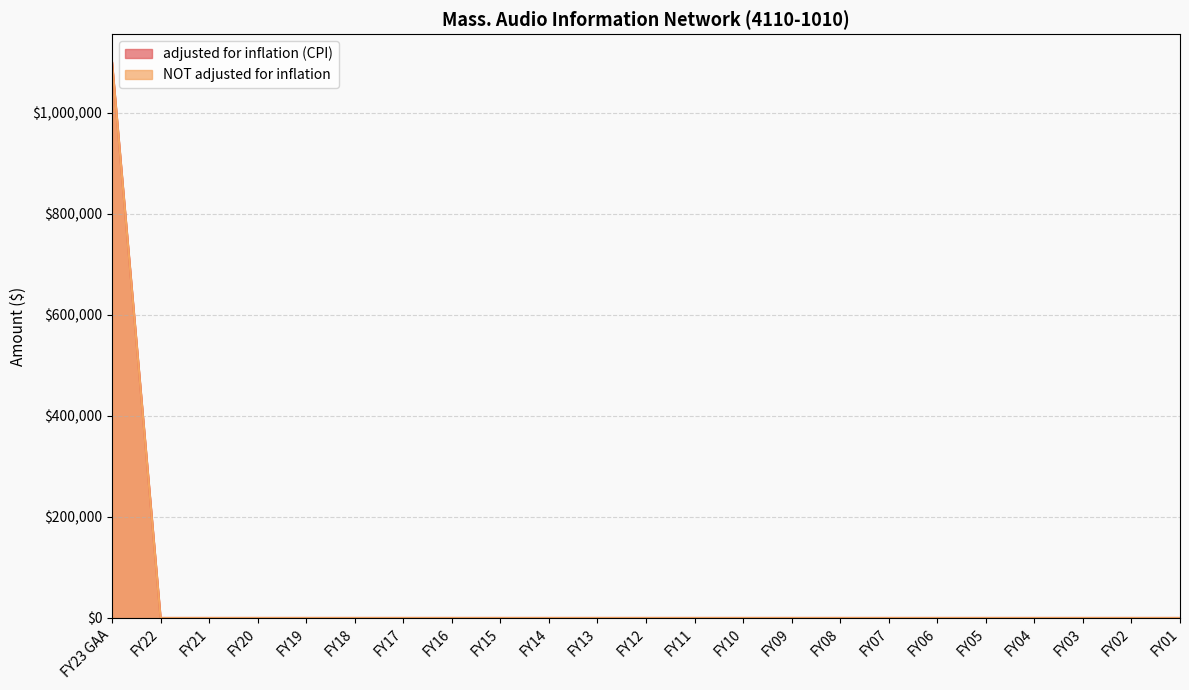

What is the highest value of the adjusted for inflation (CPI) series?

1100000